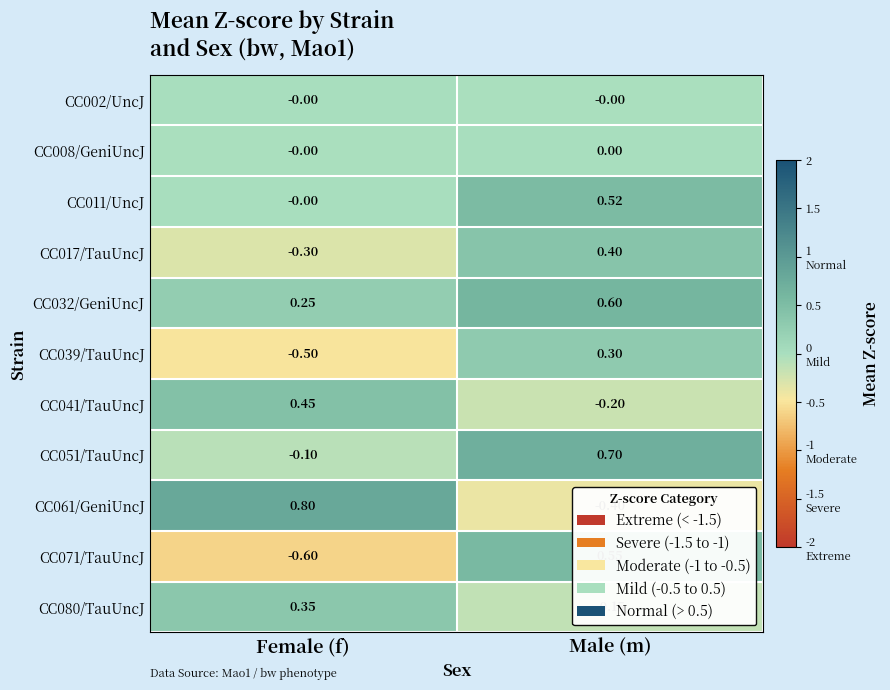

At which label does CC051/TauUncJ reach its peak?

Male (m)